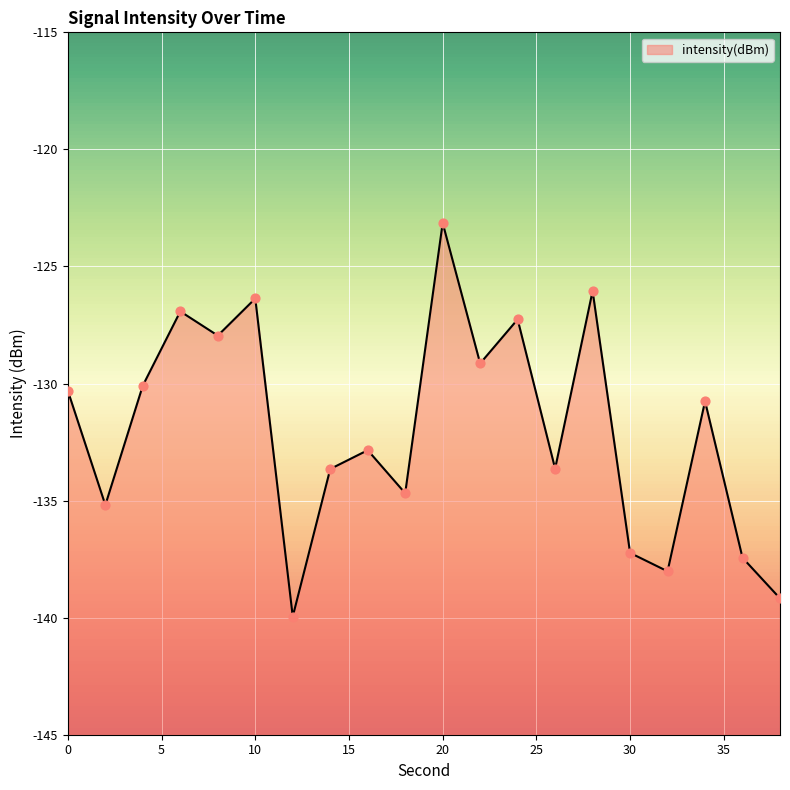

Which has a higher value, 2 or 28?

28